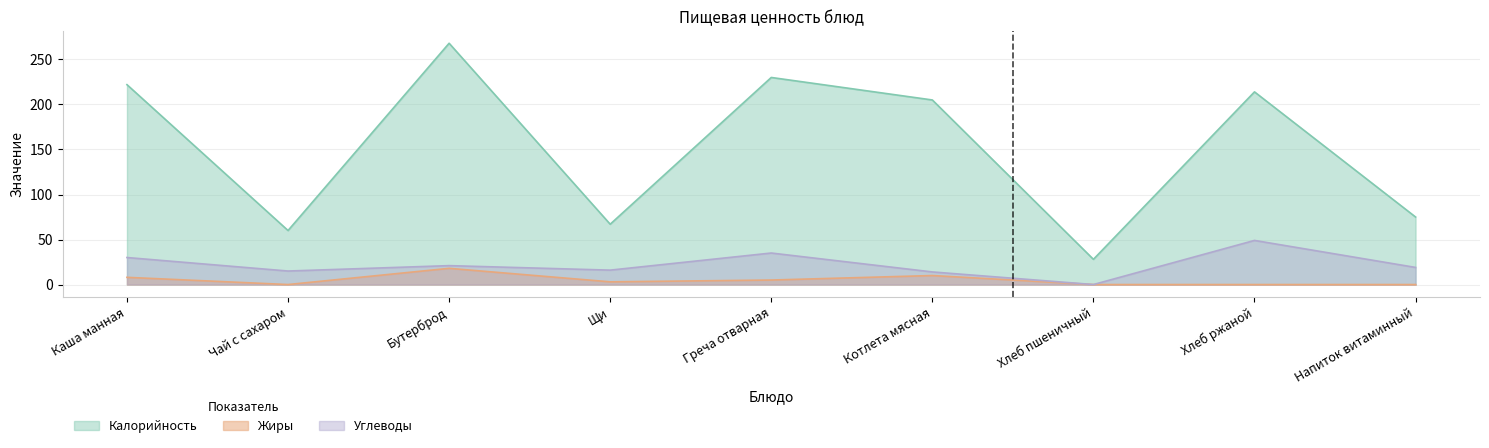

Which category has the highest value in the Углеводы series?

Хлеб ржаной